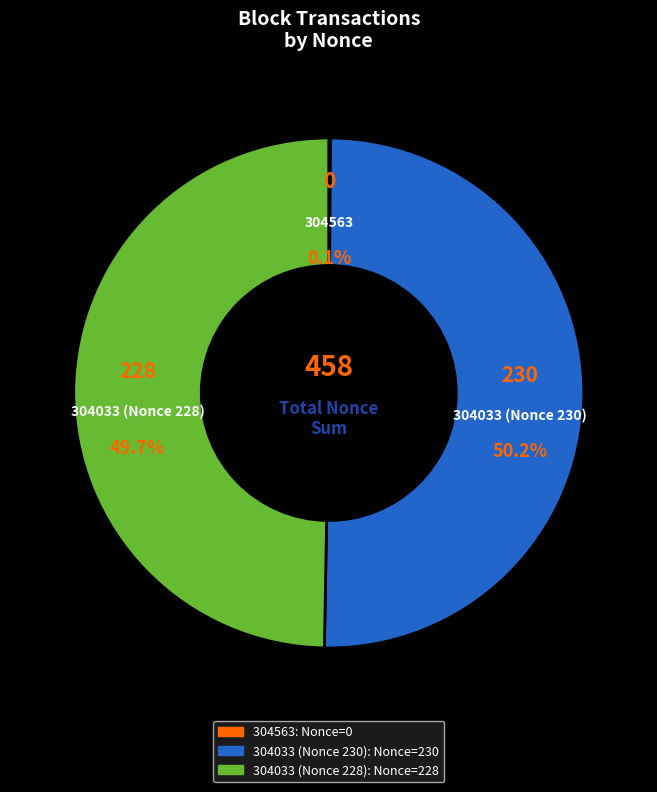

To the nearest percent, what is the average slice percentage?

33%